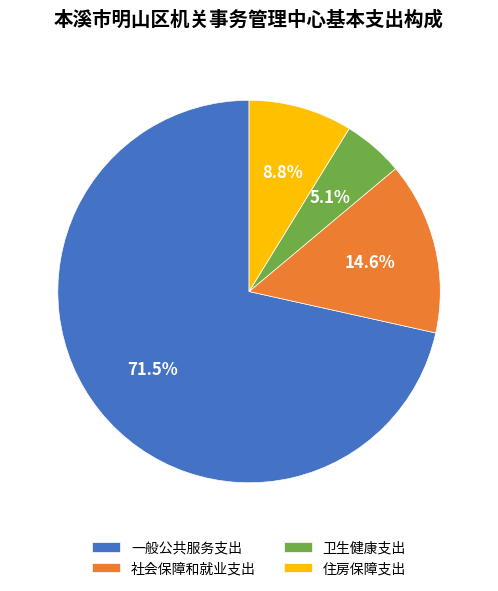

Rank the categories by value from lowest to highest.

卫生健康支出, 住房保障支出, 社会保障和就业支出, 一般公共服务支出